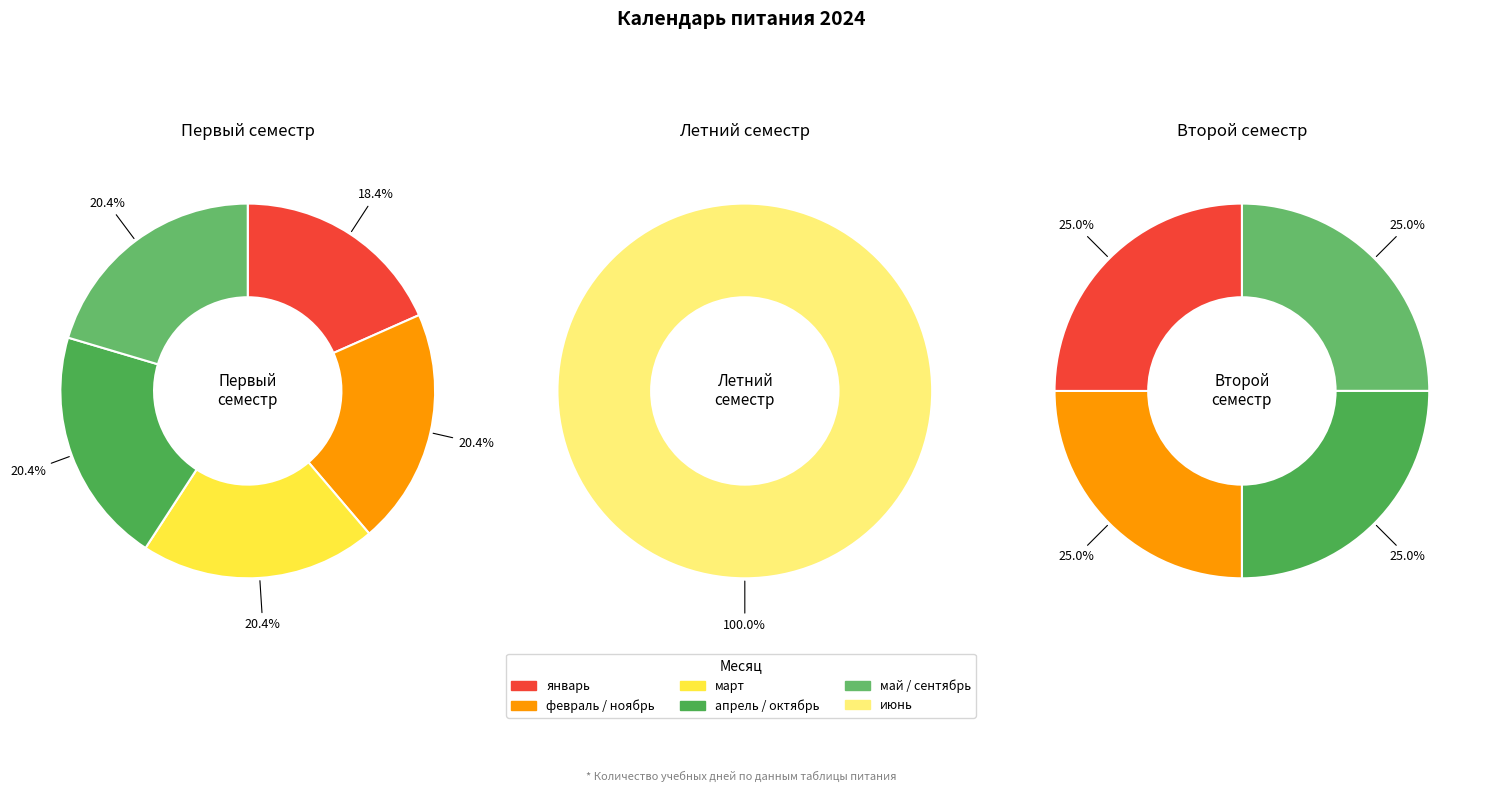

Does сентябрь represent more than half of the total?

No